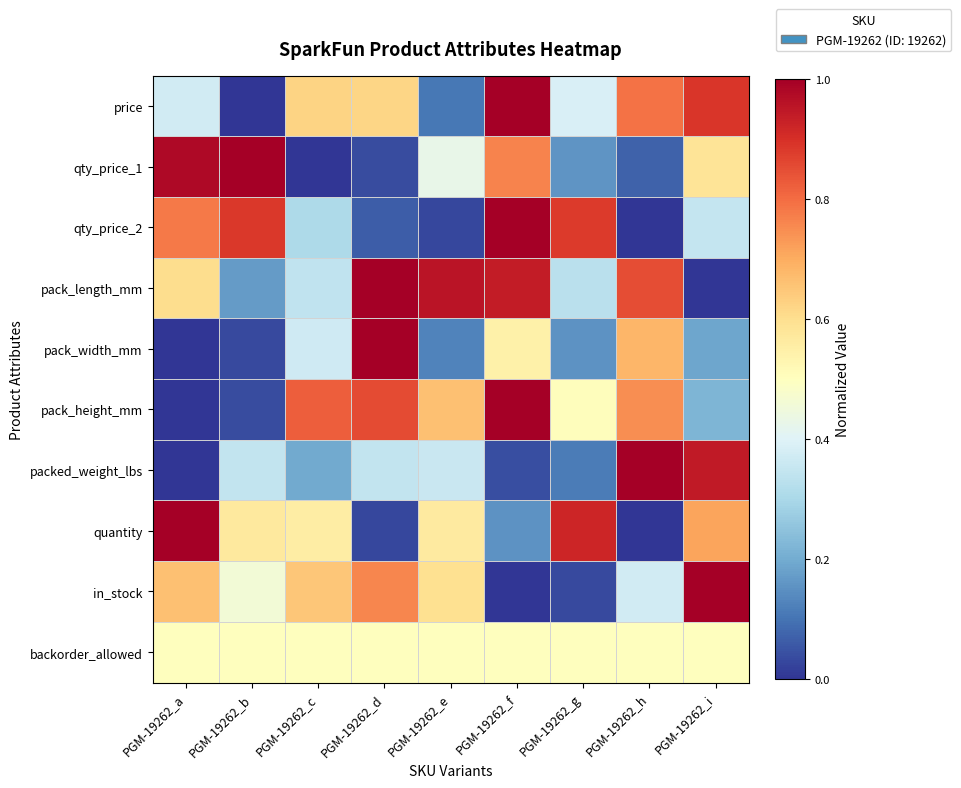

What is the total value across all series at PGM-19262_i?

5.4